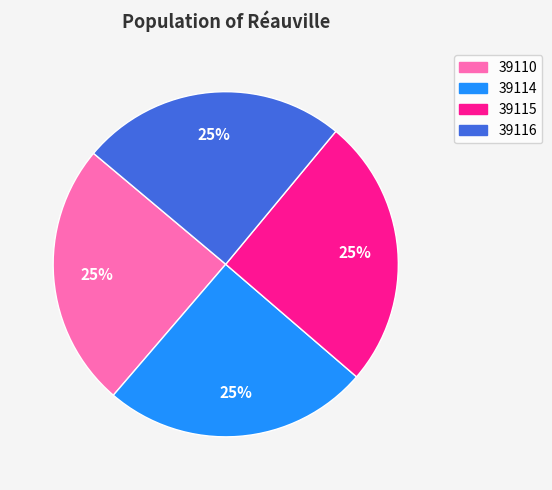

Is it true that 39115 is 19% of the pie?

False